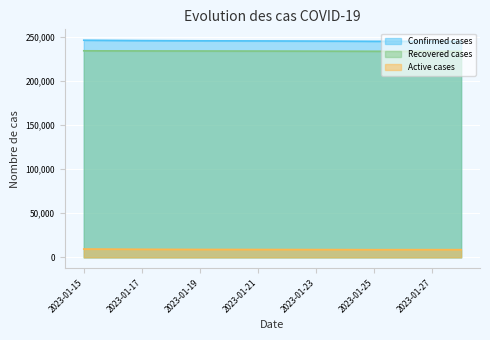

Reading left to right, extract all data points from this chart.

Confirmed cases: 2023-01-15=245870	2023-01-16=245647	2023-01-17=245428	2023-01-18=245294	2023-01-19=245178	2023-01-20=245123	2023-01-21=245052	2023-01-22=244961	2023-01-23=244861	2023-01-24=244759	2023-01-25=244611	2023-01-26=244591	2023-01-27=244562	2023-01-28=244542
Recovered cases: 2023-01-15=233866	2023-01-16=233774	2023-01-17=233714	2023-01-18=233678	2023-01-19=233646	2023-01-20=233607	2023-01-21=233575	2023-01-22=233520	2023-01-23=233464	2023-01-24=233403	2023-01-25=233332	2023-01-26=233274	2023-01-27=233247	2023-01-28=233239
Active cases: 2023-01-15=9421	2023-01-16=9290	2023-01-17=9131	2023-01-18=9034	2023-01-19=8951	2023-01-20=8935	2023-01-21=8896	2023-01-22=8860	2023-01-23=8816	2023-01-24=8776	2023-01-25=8699	2023-01-26=8737	2023-01-27=8736	2023-01-28=8724